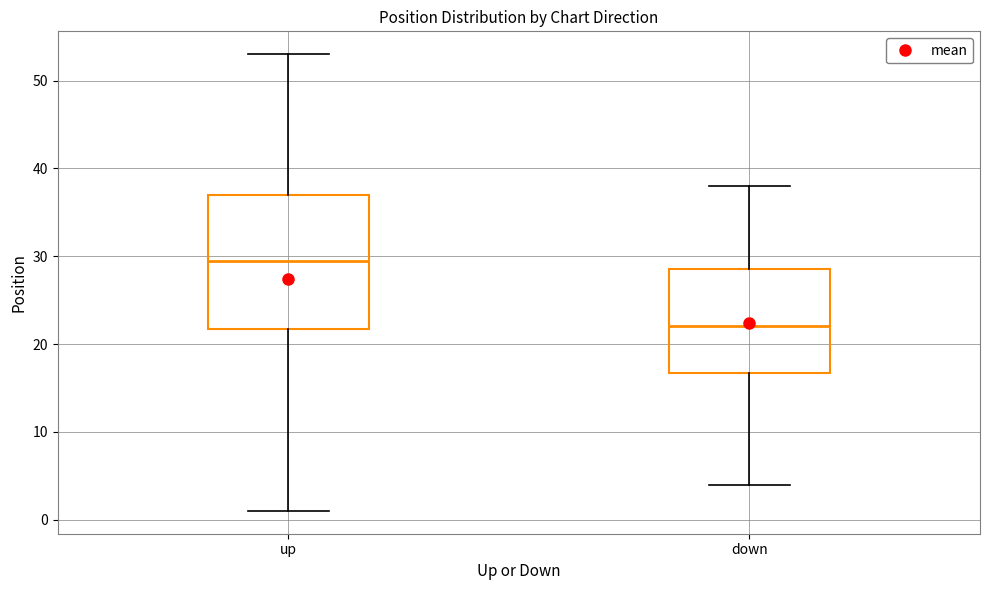

Reading left to right, read every box against the y-axis: the position of its median line, the range the box covers, and the ends of its whiskers. The values are not printed on the chart, so give them approximately, as read against the axis.

up: median 30, box 22 to 37, whiskers 1 to 53
down: median 22, box 17 to 29, whiskers 4 to 38